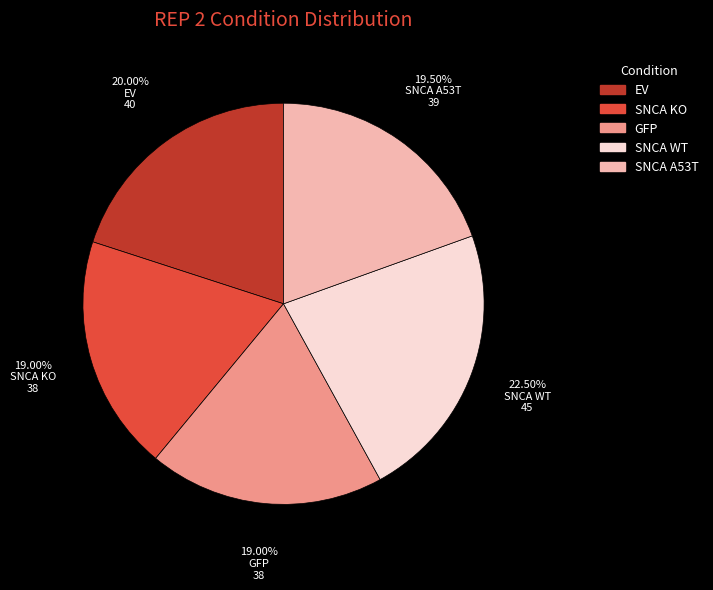

Is the sum of SNCA KO and SNCA WT greater than half?

No